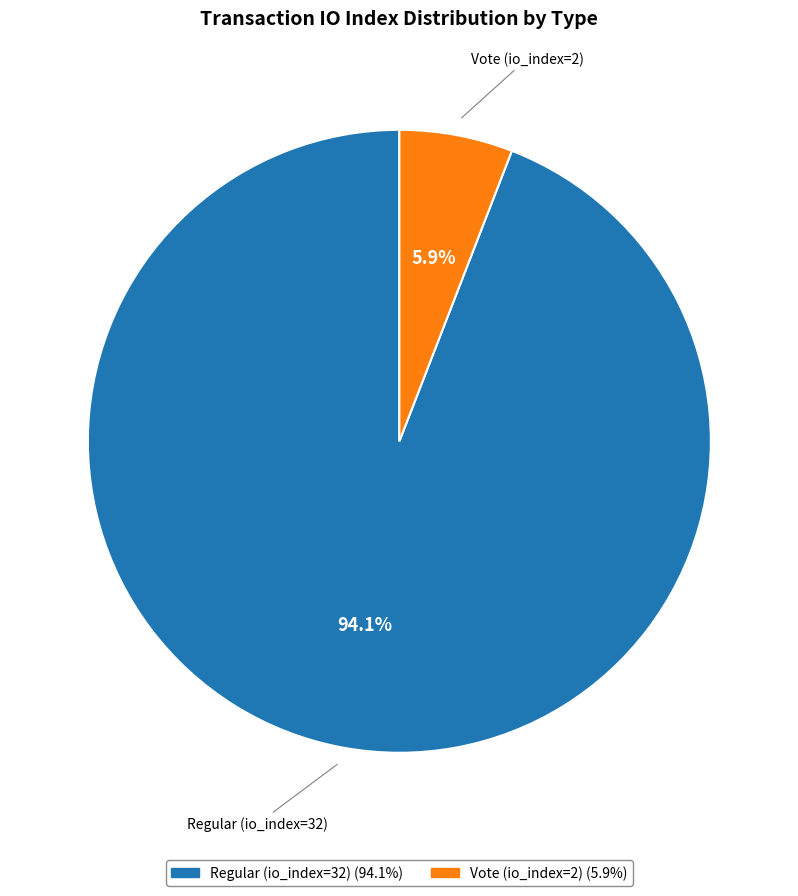

Which slice is the largest?

Regular (io_index=32)